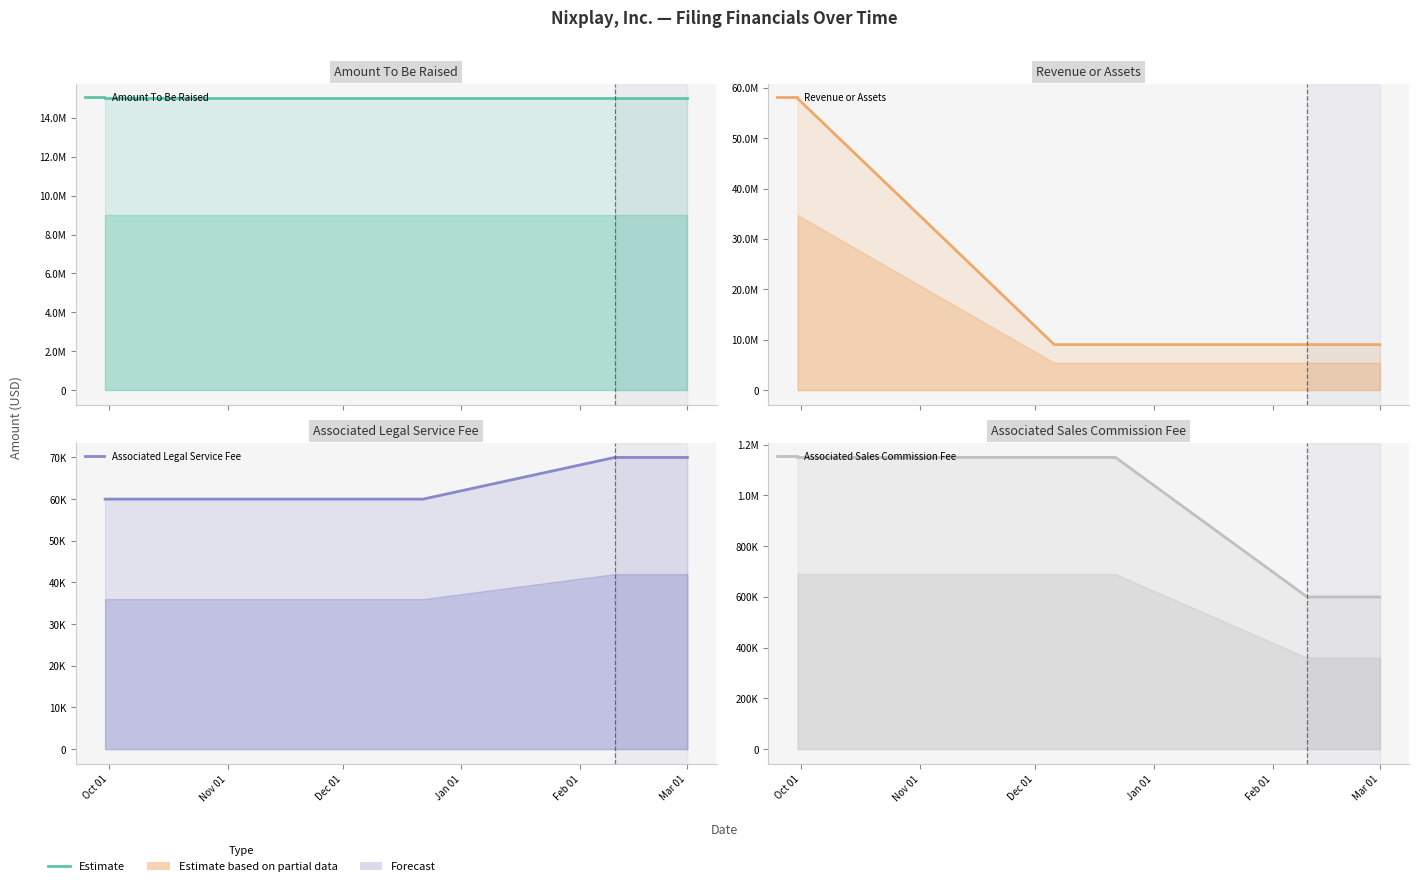

How many lines are shown in the chart?

4